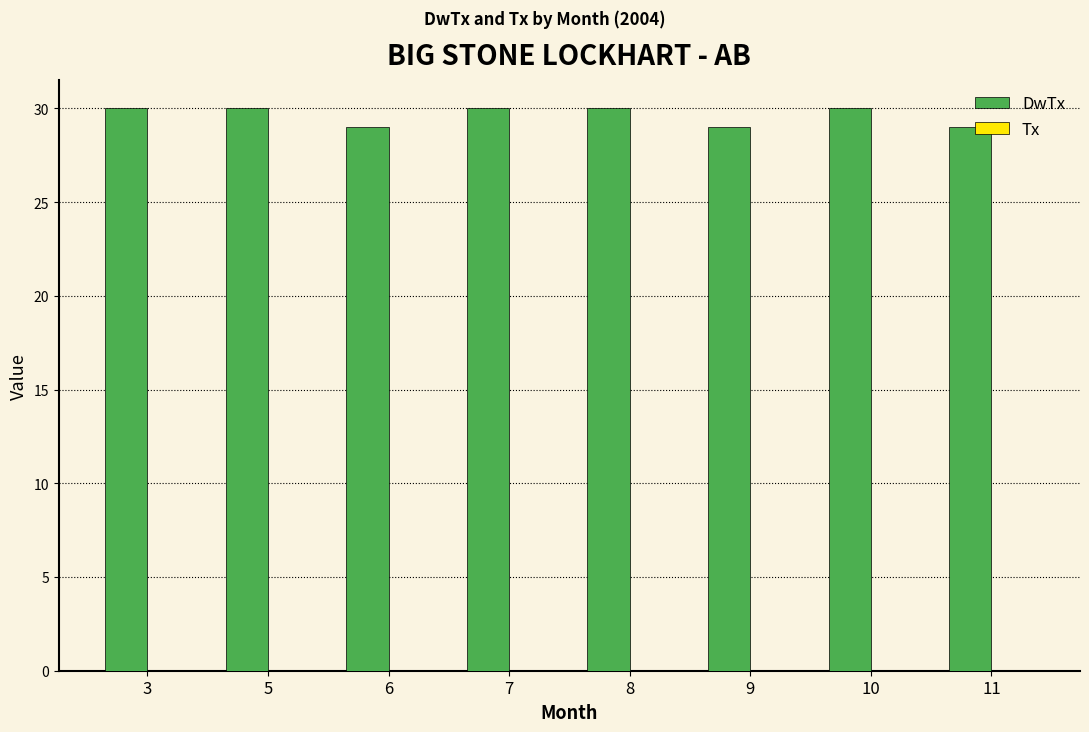

What is the maximum value shown in the chart?

30